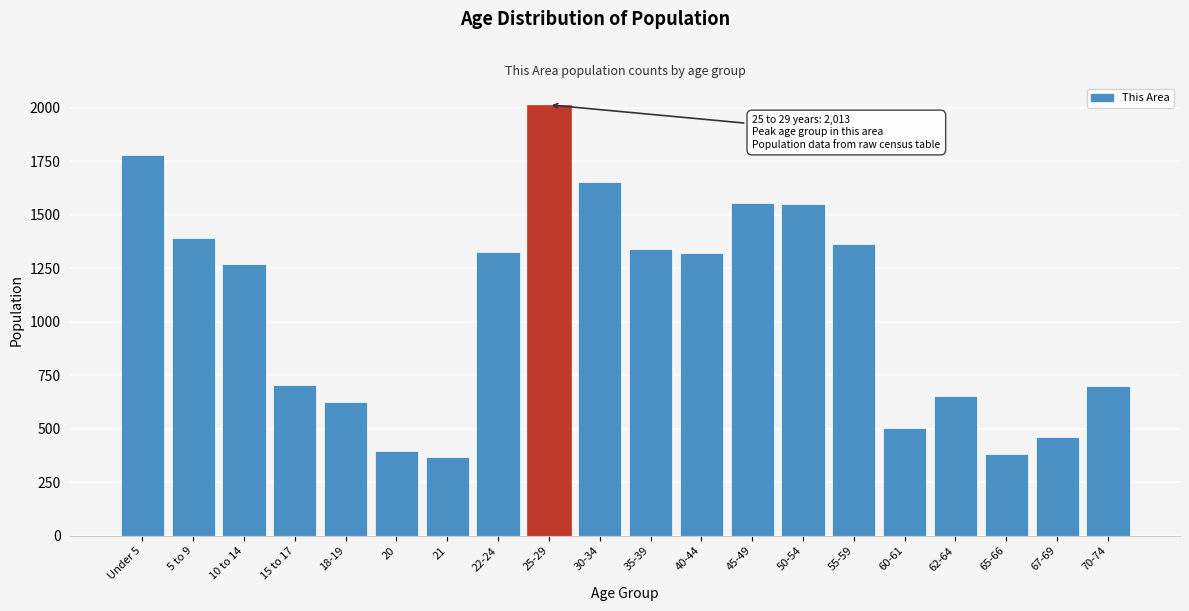

Which category has the highest value across all series?

25-29